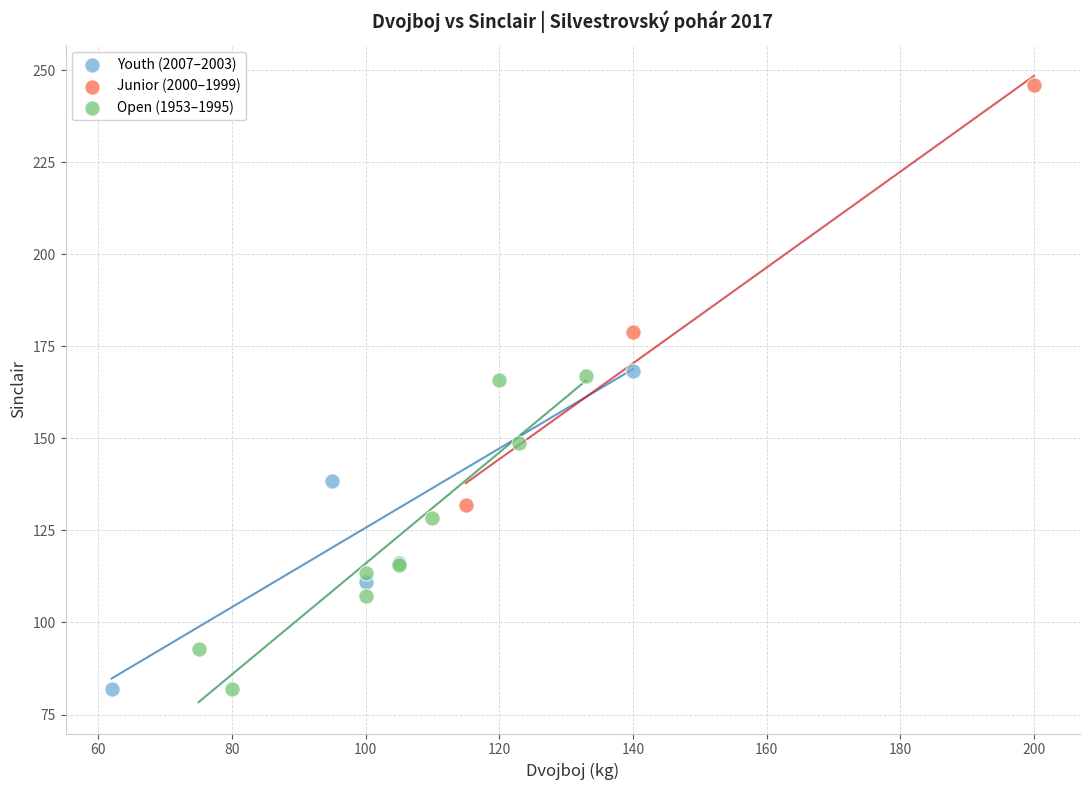

Which series has the largest Y range (max minus min)?

Junior (2000–1999)